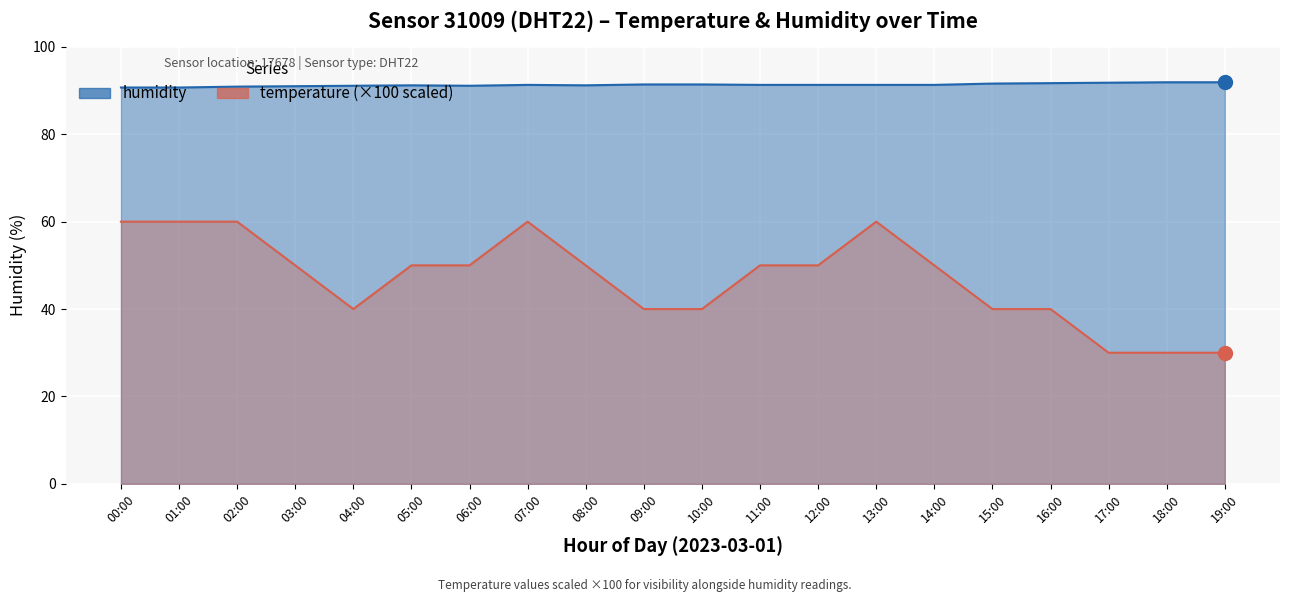

Is the value of temperature_line at 18:00 greater than the value of humidity_line at 11:00?

No